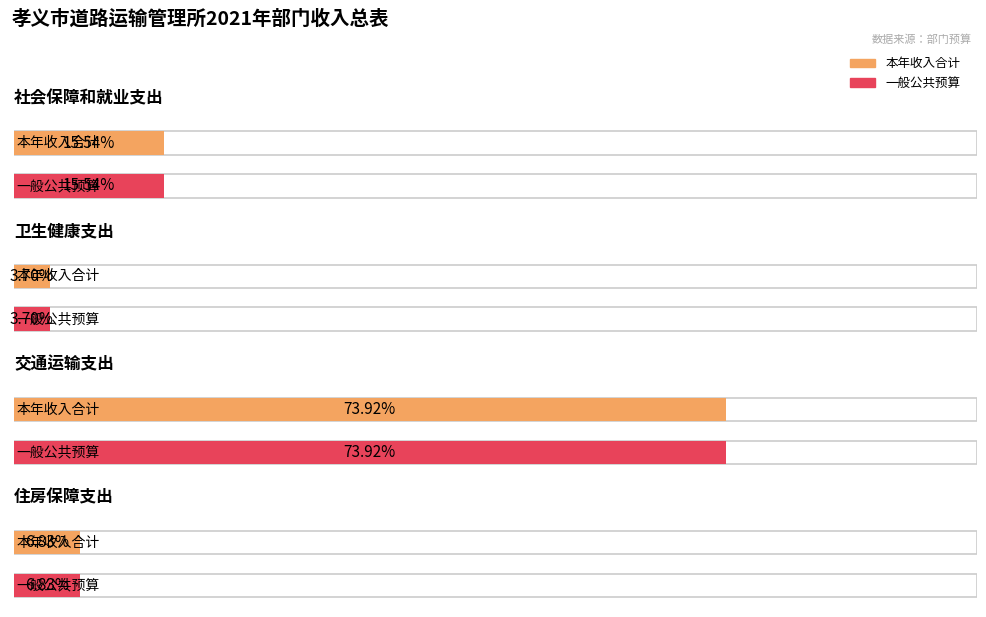

What is the difference between the 一般公共预算 values at 交通运输支出 and 卫生健康支出?

526.5